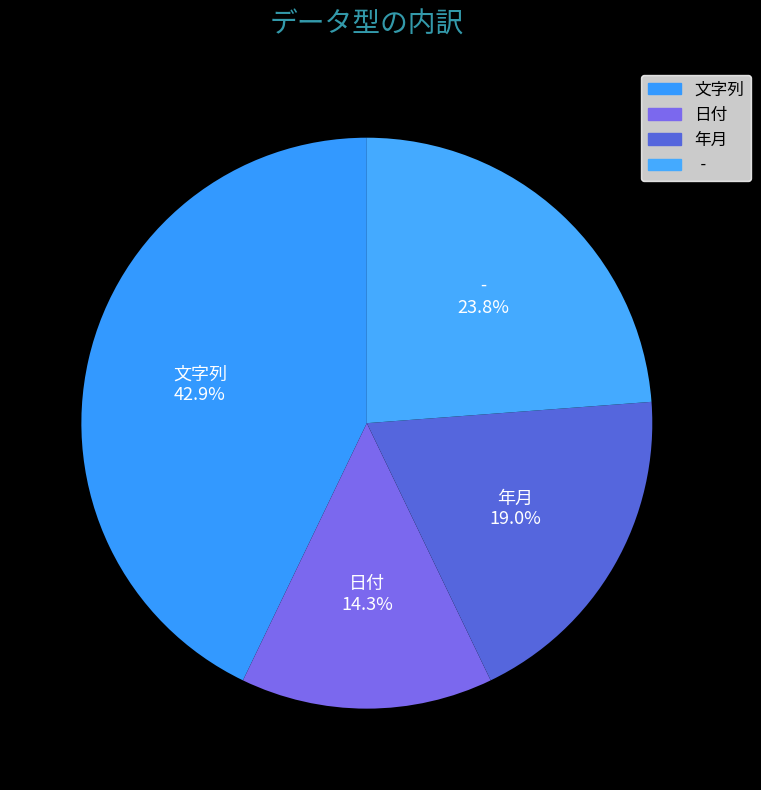

To the nearest percent, what is the difference between the 文字列 and 日付 slice percentages?

29%